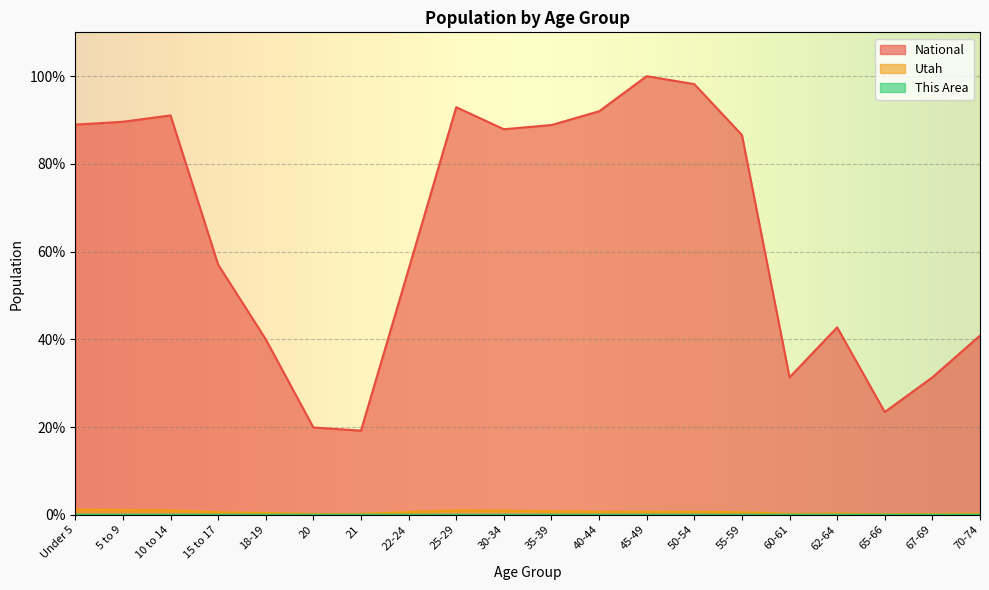

What position from the left is 21?

7